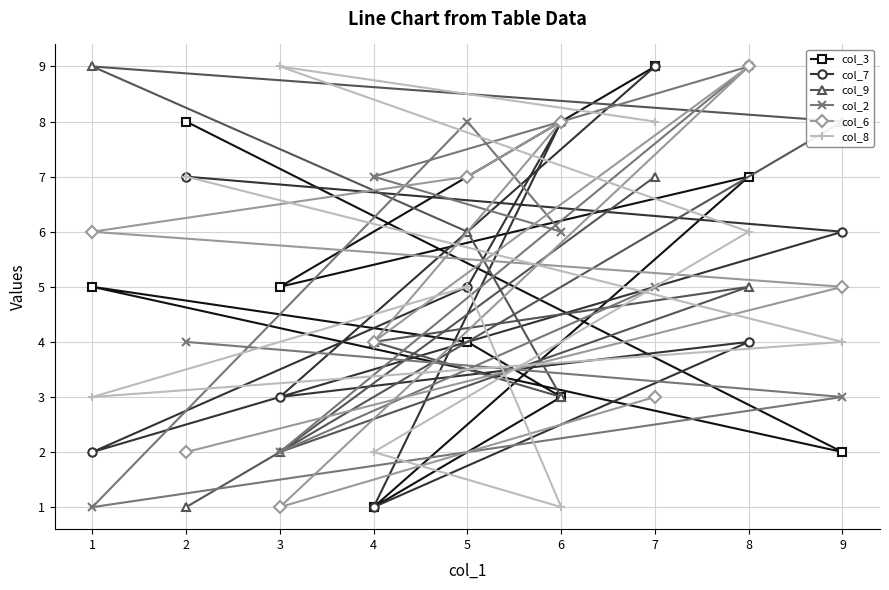

Reading left to right, transcribe all the data shown in this chart.

col_3: 1=5	2=8	3=5	4=1	5=4	6=3	7=9	8=7	9=2
col_7: 1=2	2=7	3=3	4=1	5=5	6=8	7=9	8=4	9=6
col_9: 1=9	2=1	3=2	4=4	5=6	6=3	7=7	8=5	9=8
col_2: 1=1	2=4	3=2	4=7	5=8	6=6	7=5	8=9	9=3
col_6: 1=6	2=2	3=1	4=4	5=7	6=8	7=3	8=9	9=5
col_8: 1=3	2=7	3=9	4=2	5=5	6=1	7=8	8=6	9=4